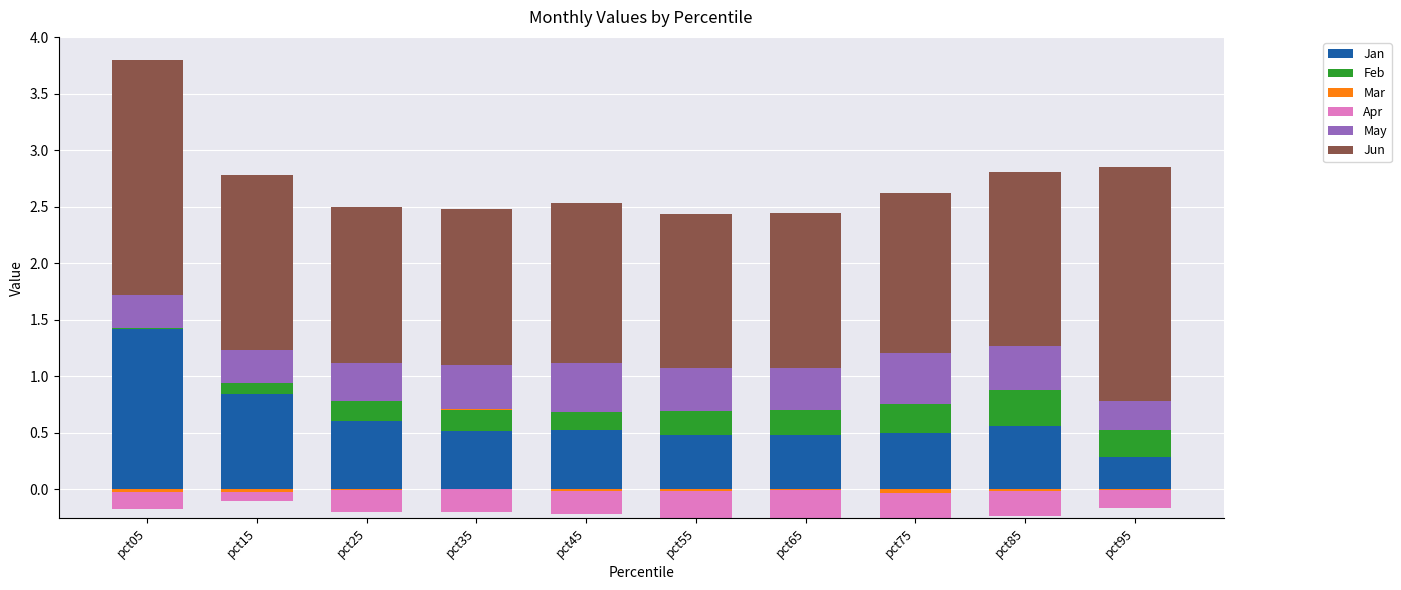

What is the sum of the May values at pct05 and pct45?

0.7